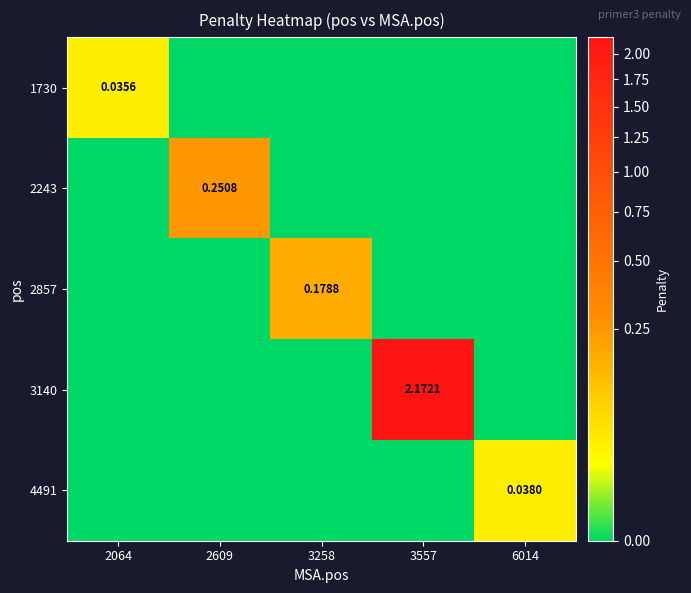

At which label does 1730 reach its minimum?

2609